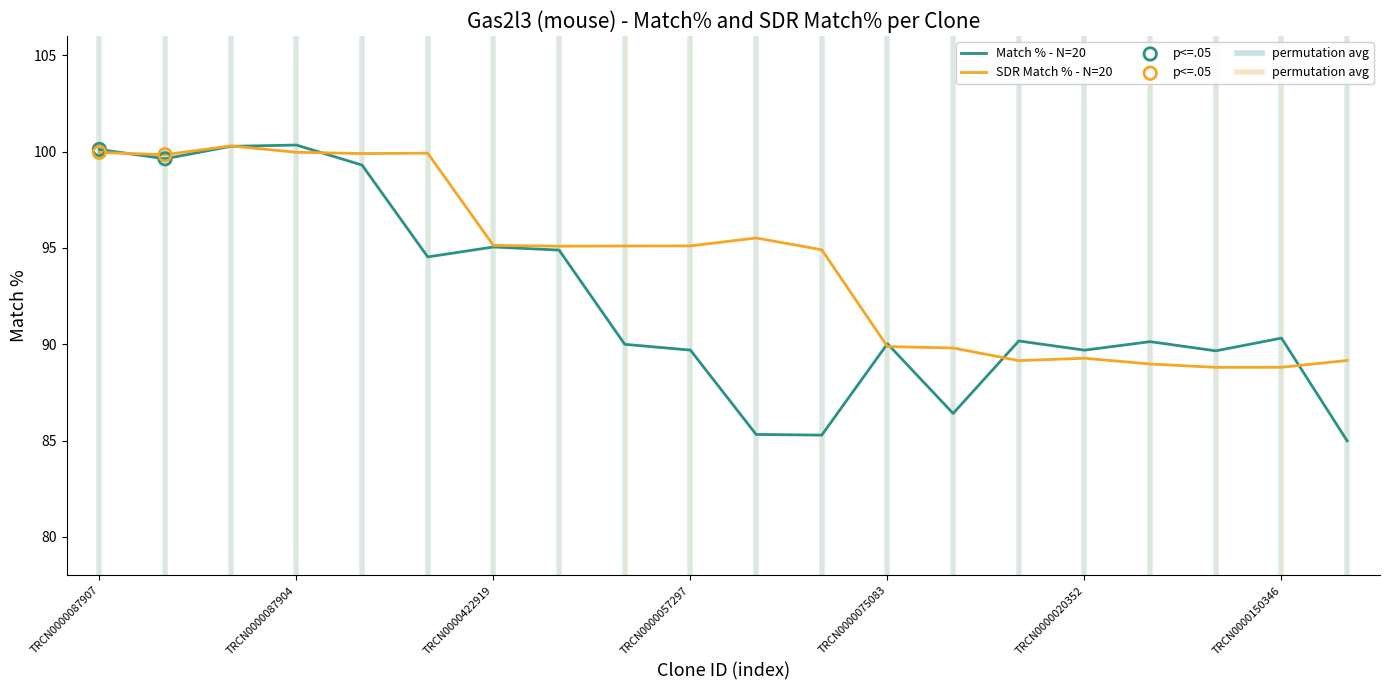

Which series has the largest total across all categories?

SDR Match % - N=20